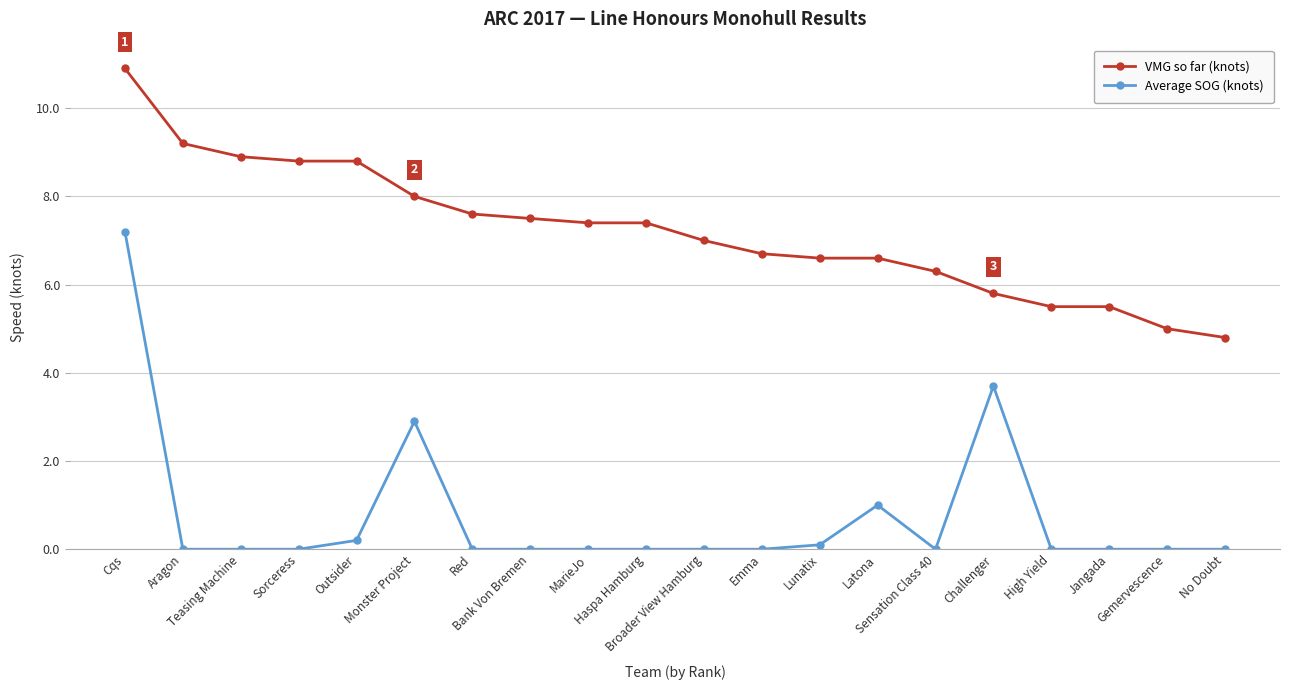

Reading left to right, transcribe all the data shown in this chart.

VMG so far (knots): 10.9	9.2	8.9	8.8	8.8	8.0	7.6	7.5	7.4	7.4	7.0	6.7	6.6	6.6	6.3	5.8	5.5	5.5	5.0	4.8
Average SOG (knots): 7.2	0.0	0.0	0.0	0.2	2.9	0.0	0.0	0.0	0.0	0.0	0.0	0.1	1.0	0.0	3.7	0.0	0.0	0.0	0.0